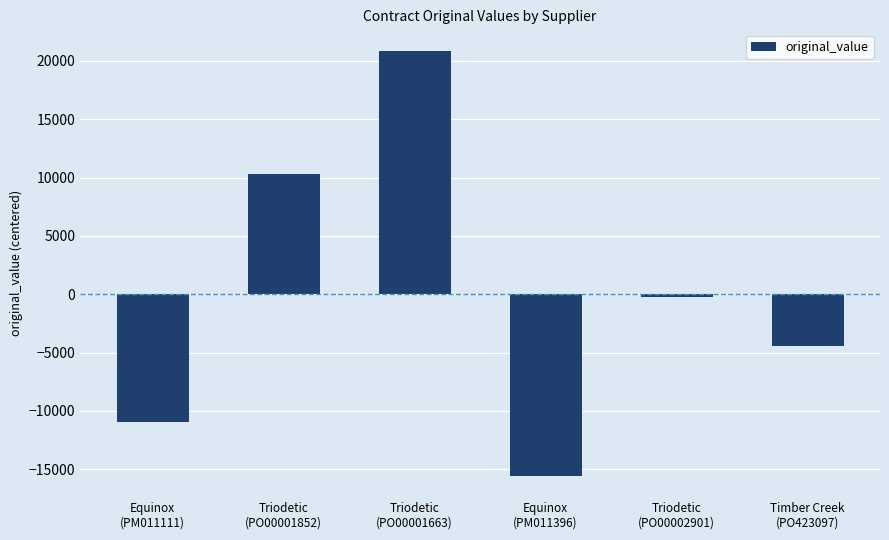

Reading left to right, transcribe all the data shown in this chart.

Equinox
(PM011111)=-10973.7	Triodetic
(PO00001852)=10326.3	Triodetic
(PO00001663)=20876.3	Equinox
(PM011396)=-15564.7	Triodetic
(PO00002901)=-196.7	Timber Creek
(PO423097)=-4467.7